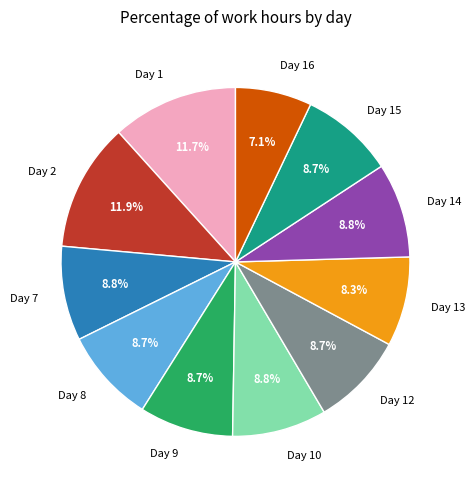

Is it true that Day 16 is 7% of the pie?

True